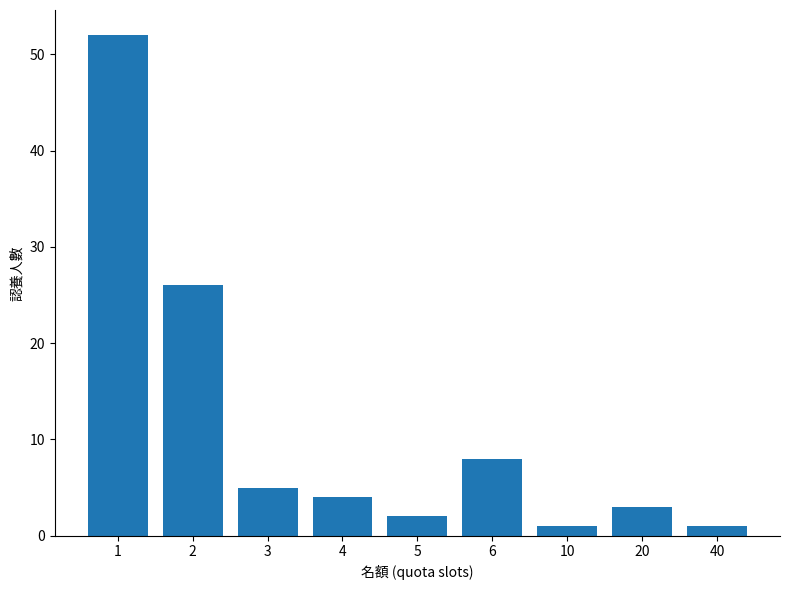

How many data points does each series have?

9